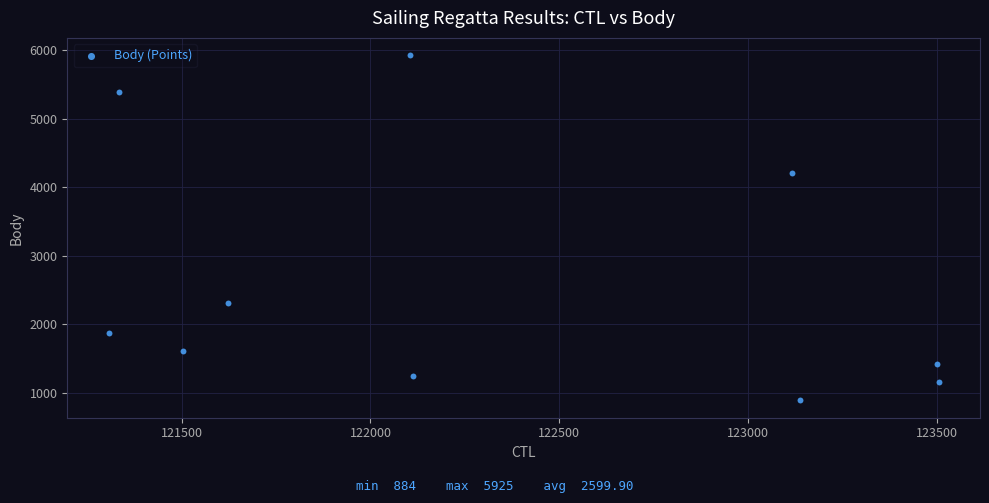

What Y value in the scatter plot is closest to 3404?

4205